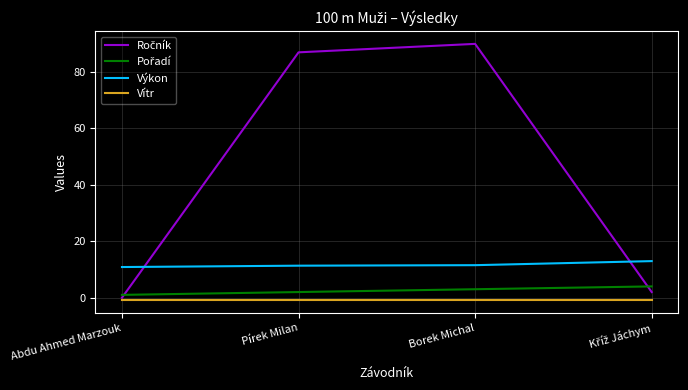

Does the chart display data point markers on the line(s)?

No